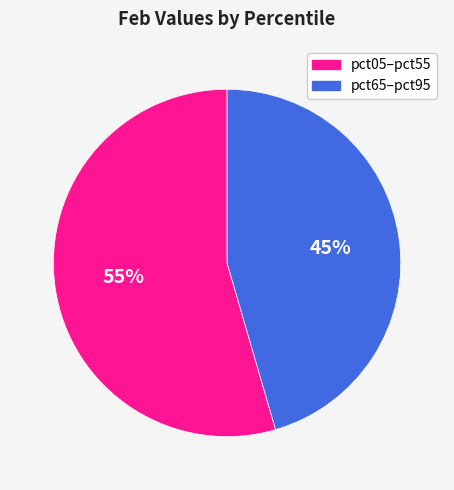

True or false: pct05–pct55 accounts for 55% of the total.

True